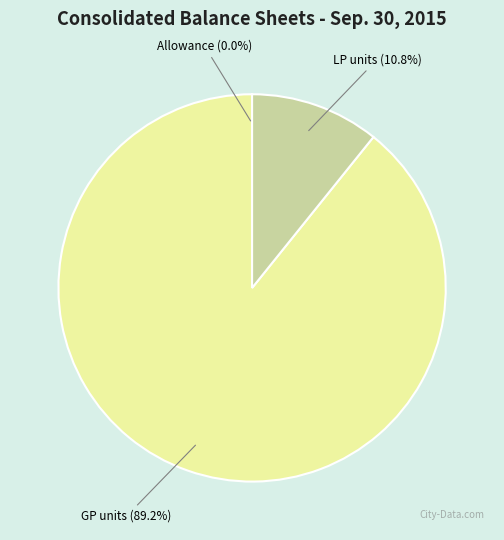

Does any single category account for the majority?

Yes